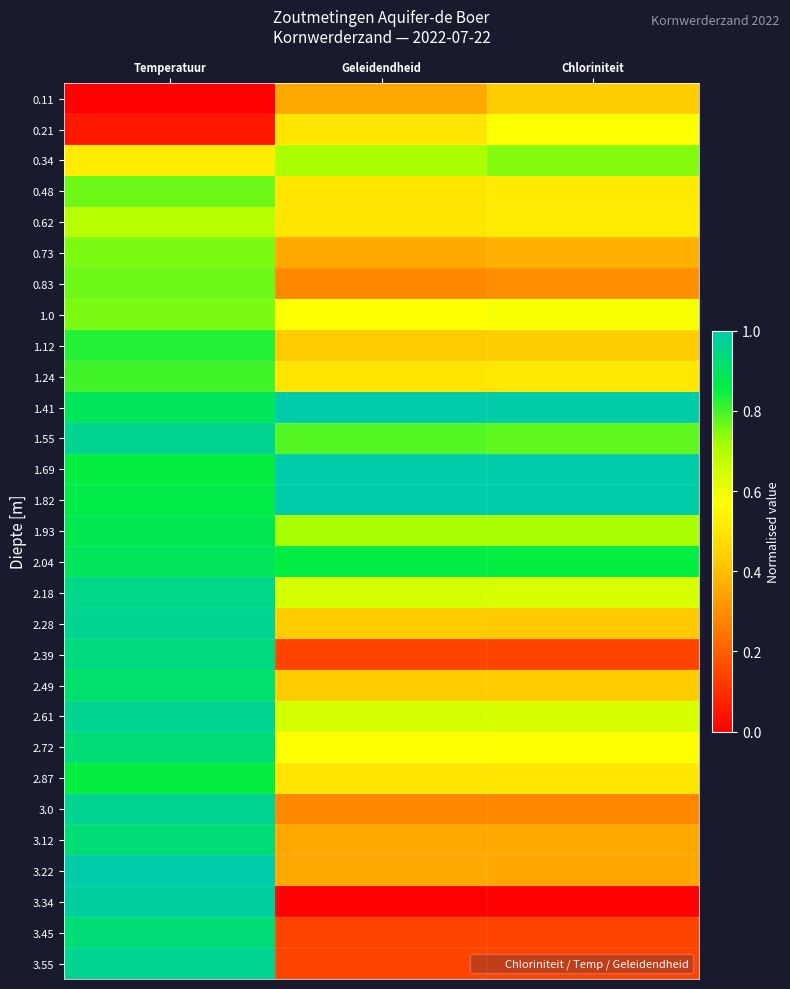

Reading left to right, extract all data points from this chart.

0.11: Temperatuur=0.0	Geleidendheid=0.4	Chloriniteit=0.4
0.21: Temperatuur=0.0	Geleidendheid=0.5	Chloriniteit=0.6
0.34: Temperatuur=0.5	Geleidendheid=0.7	Chloriniteit=0.7
0.48: Temperatuur=0.8	Geleidendheid=0.5	Chloriniteit=0.5
0.62: Temperatuur=0.7	Geleidendheid=0.5	Chloriniteit=0.5
0.73: Temperatuur=0.8	Geleidendheid=0.4	Chloriniteit=0.4
0.83: Temperatuur=0.8	Geleidendheid=0.3	Chloriniteit=0.3
1.0: Temperatuur=0.8	Geleidendheid=0.6	Chloriniteit=0.6
1.12: Temperatuur=0.8	Geleidendheid=0.4	Chloriniteit=0.4
1.24: Temperatuur=0.8	Geleidendheid=0.5	Chloriniteit=0.5
1.41: Temperatuur=0.9	Geleidendheid=1.0	Chloriniteit=1.0
1.55: Temperatuur=1.0	Geleidendheid=0.8	Chloriniteit=0.8
1.69: Temperatuur=0.9	Geleidendheid=1.0	Chloriniteit=1.0
1.82: Temperatuur=0.9	Geleidendheid=1.0	Chloriniteit=1.0
1.93: Temperatuur=0.9	Geleidendheid=0.7	Chloriniteit=0.7
2.04: Temperatuur=0.9	Geleidendheid=0.9	Chloriniteit=0.9
2.18: Temperatuur=1.0	Geleidendheid=0.6	Chloriniteit=0.6
2.28: Temperatuur=1.0	Geleidendheid=0.4	Chloriniteit=0.4
2.39: Temperatuur=0.9	Geleidendheid=0.1	Chloriniteit=0.1
2.49: Temperatuur=0.9	Geleidendheid=0.4	Chloriniteit=0.4
2.61: Temperatuur=1.0	Geleidendheid=0.6	Chloriniteit=0.6
2.72: Temperatuur=0.9	Geleidendheid=0.6	Chloriniteit=0.6
2.87: Temperatuur=0.9	Geleidendheid=0.5	Chloriniteit=0.5
3.0: Temperatuur=1.0	Geleidendheid=0.3	Chloriniteit=0.3
3.12: Temperatuur=0.9	Geleidendheid=0.4	Chloriniteit=0.4
3.22: Temperatuur=1.0	Geleidendheid=0.4	Chloriniteit=0.4
3.34: Temperatuur=1.0	Geleidendheid=0.0	Chloriniteit=0.0
3.45: Temperatuur=0.9	Geleidendheid=0.1	Chloriniteit=0.1
3.55: Temperatuur=1.0	Geleidendheid=0.1	Chloriniteit=0.1